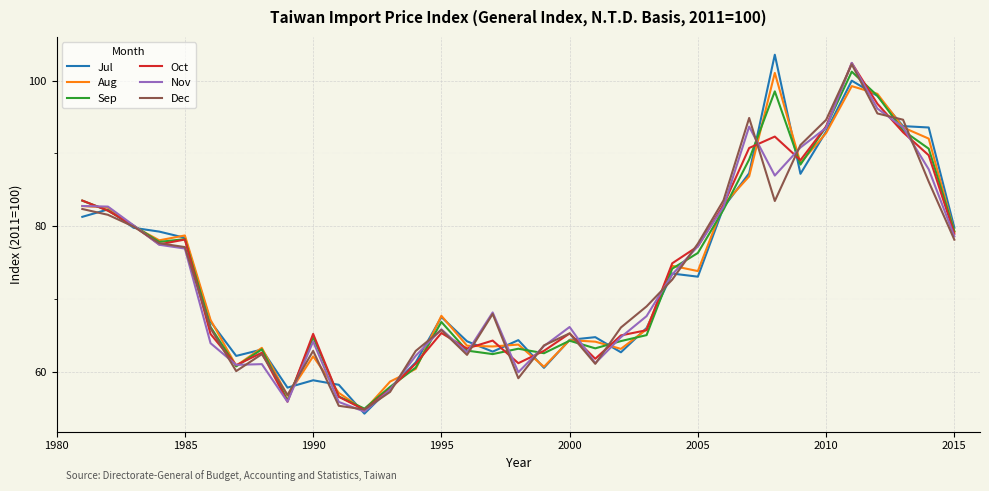

What is the highest value of the Nov series?

102.5